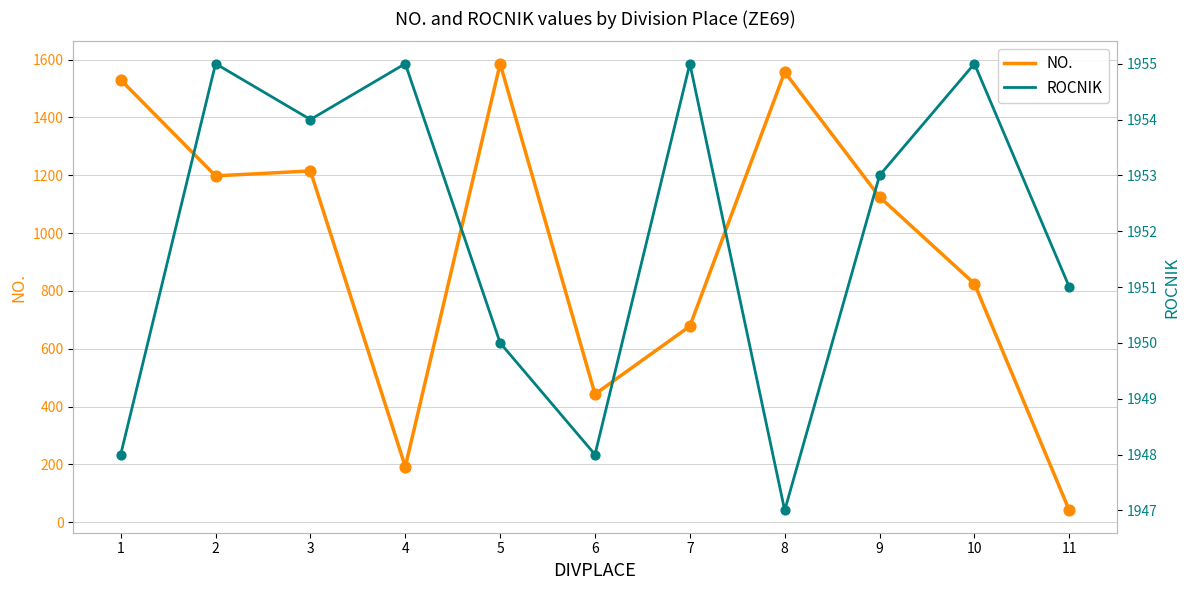

Which series has the largest total across all categories?

ROCNIK